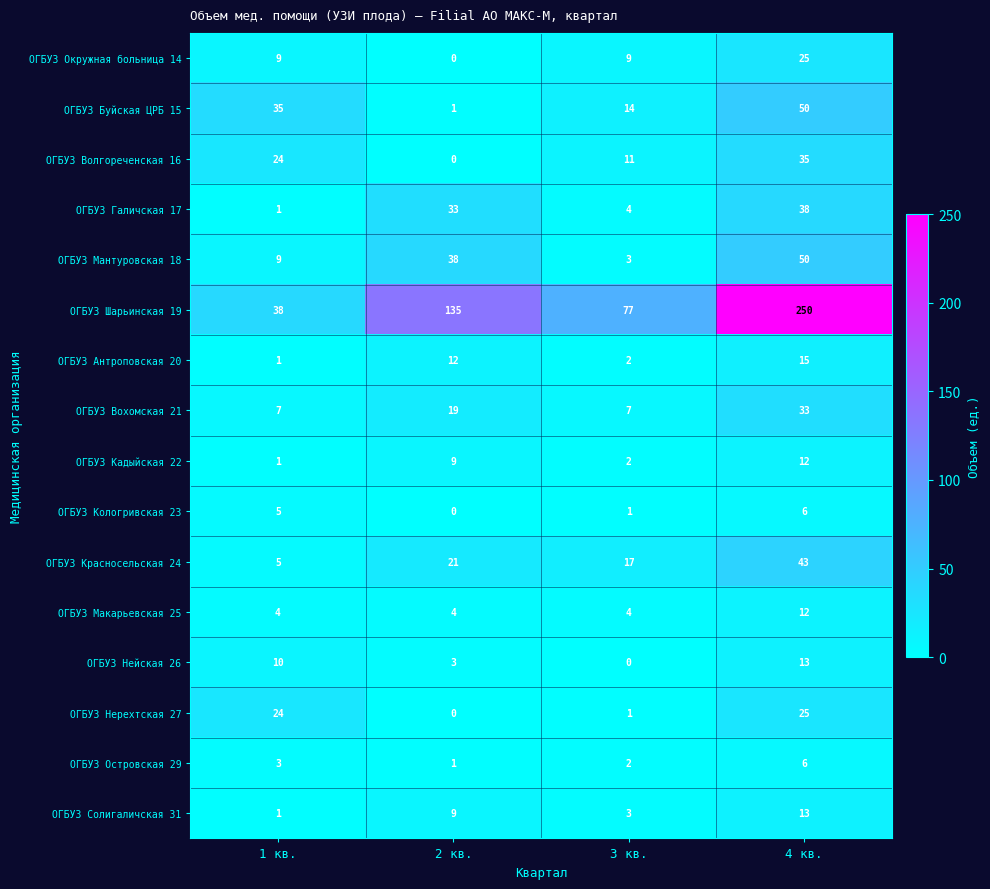

Which series has the largest total across all categories?

ОГБУЗ Шарьинская 19